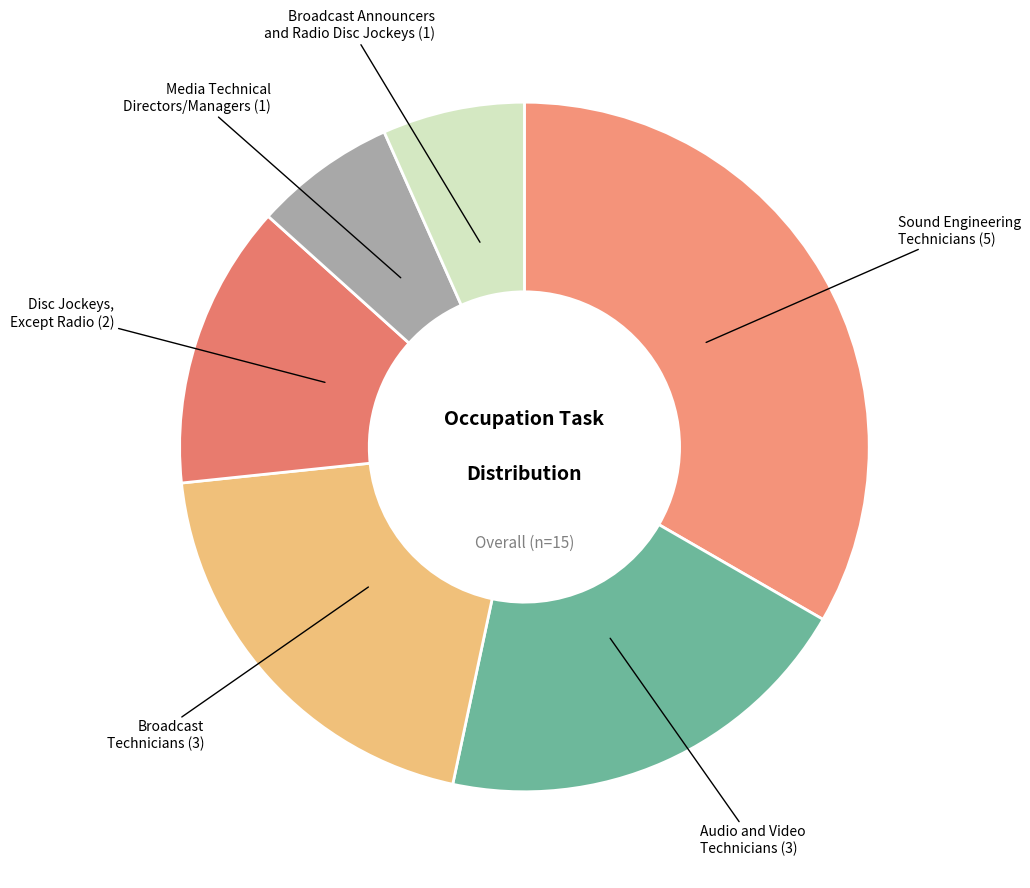

Combined, do Disc Jockeys, Except Radio and Sound Engineering Technicians account for over 50%?

No